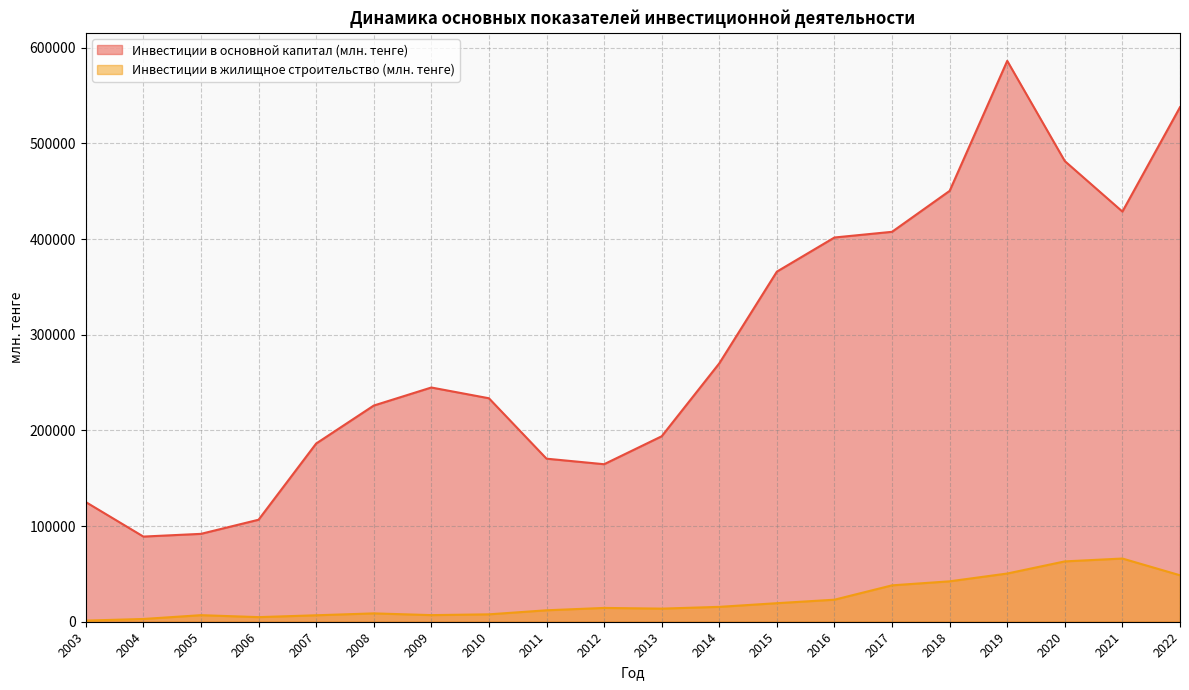

Reading left to right, transcribe all the data shown in this chart.

Инвестиции в основной капитал (млн. тенге): 125093.0	89018.0	91860.0	106626.0	186264.0	225963.0	244842.0	233599.0	170439.0	164652.0	193869.0	270092.0	365963.0	401646.0	407589.0	450382.2	586265.5	481485.0	428742.0	537886.0
Инвестиции в жилищное строительство (млн. тенге): 1182.0	2876.0	6854.0	4816.0	6741.0	8729.0	6914.0	7727.0	11961.0	14432.0	13706.0	15542.0	19382.0	23027.0	38040.0	42239.0	50391.0	63077.0	66060.0	48564.0